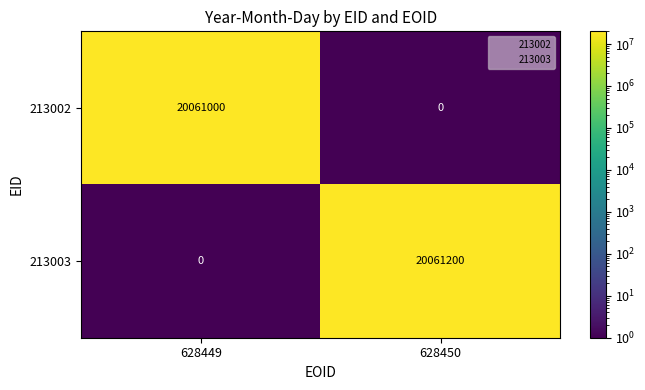

True or false: 213002 has a value of 27824355 at 628449.

False